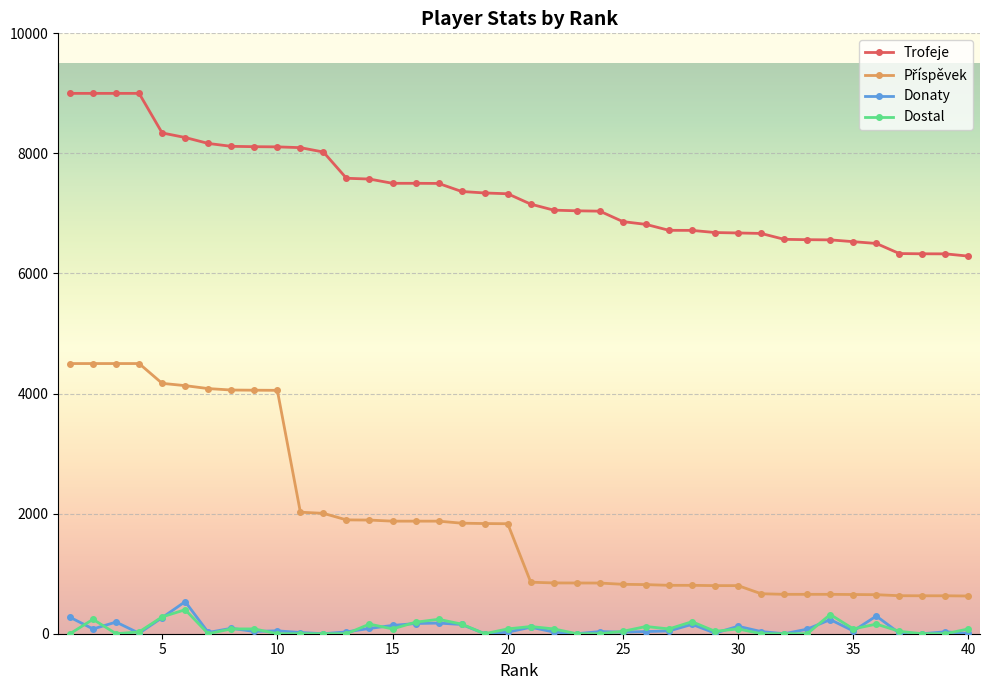

How many lines are shown in the chart?

4